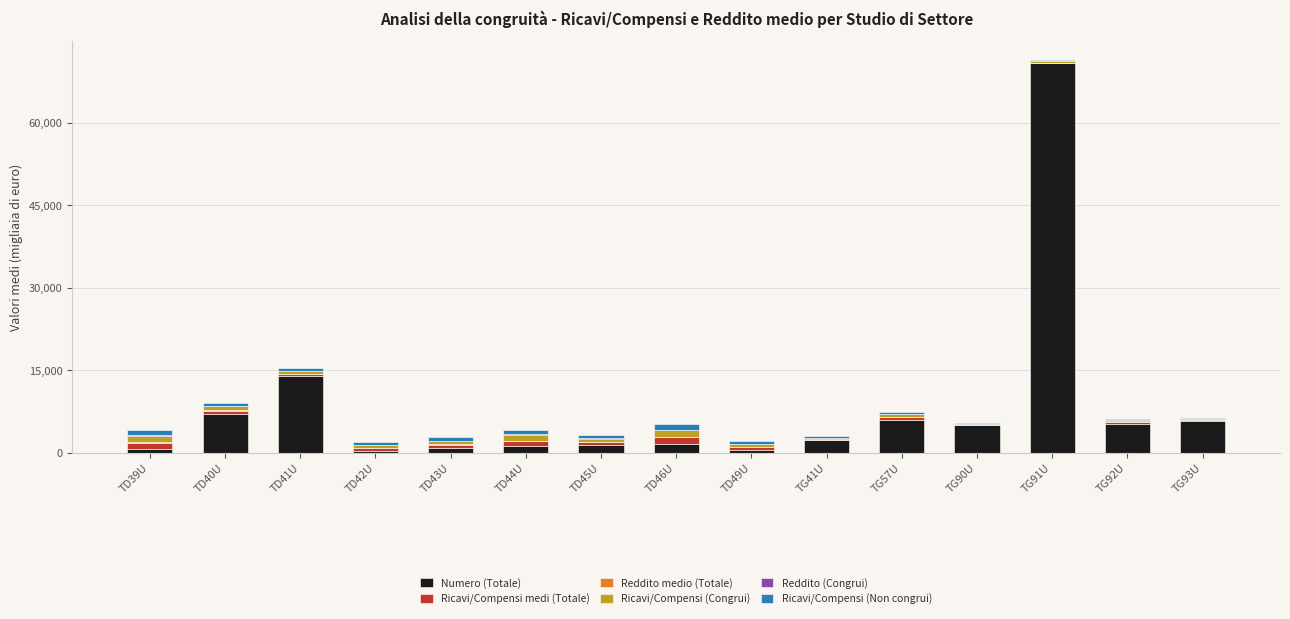

At which category is the sum across all series the highest?

TG91U